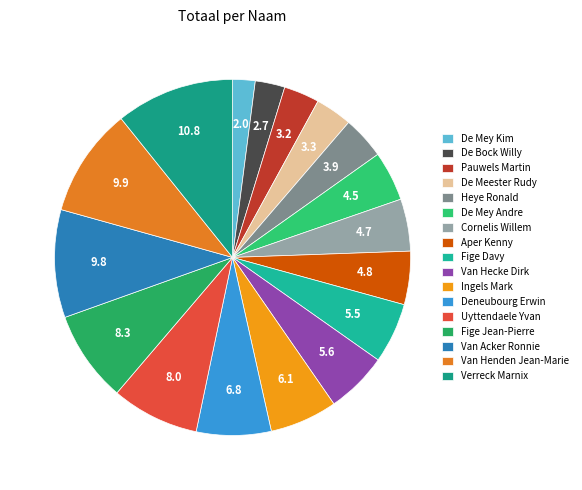

Does any single category account for the majority?

No